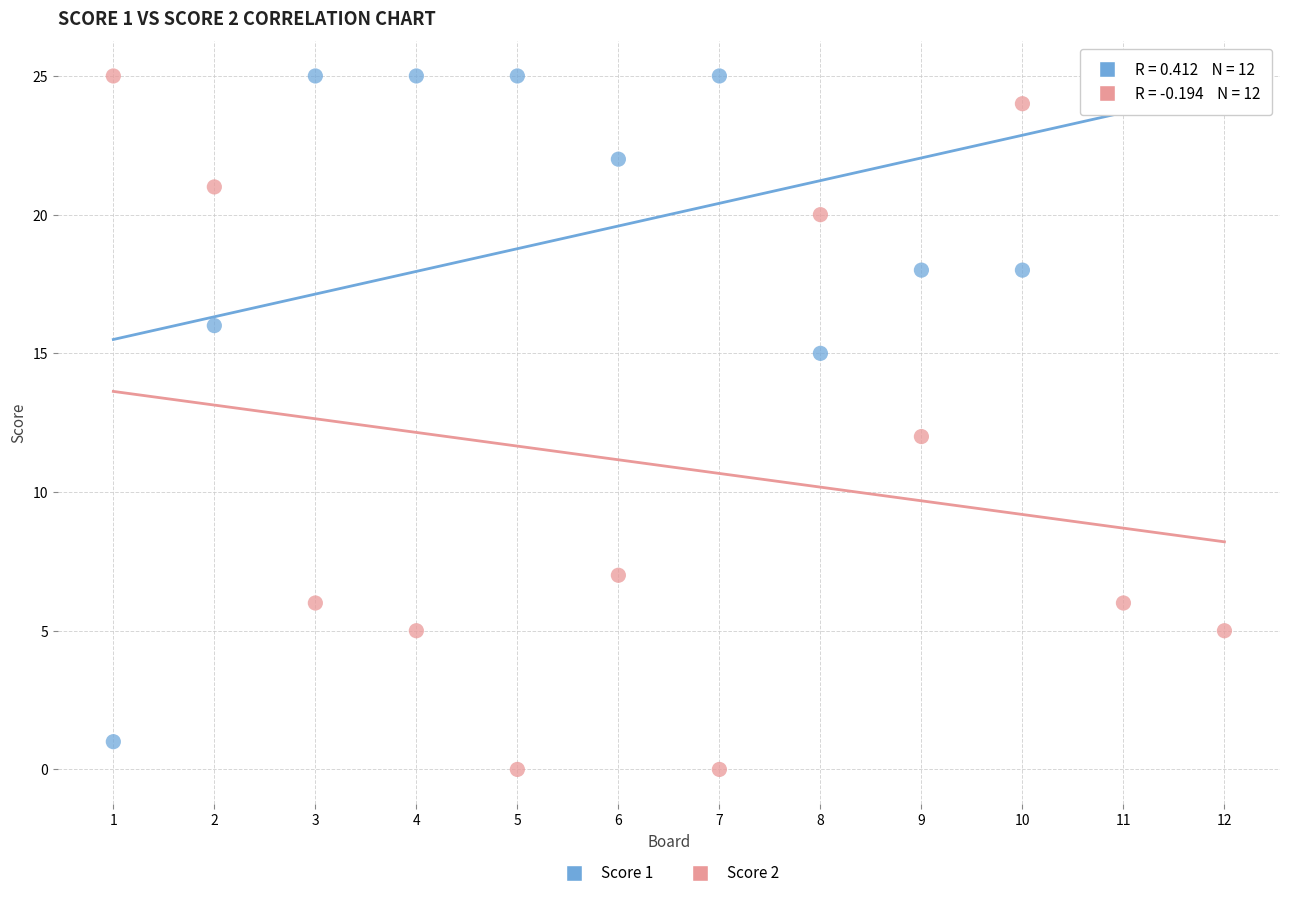

Which series has the largest Y range (max minus min)?

Score 2